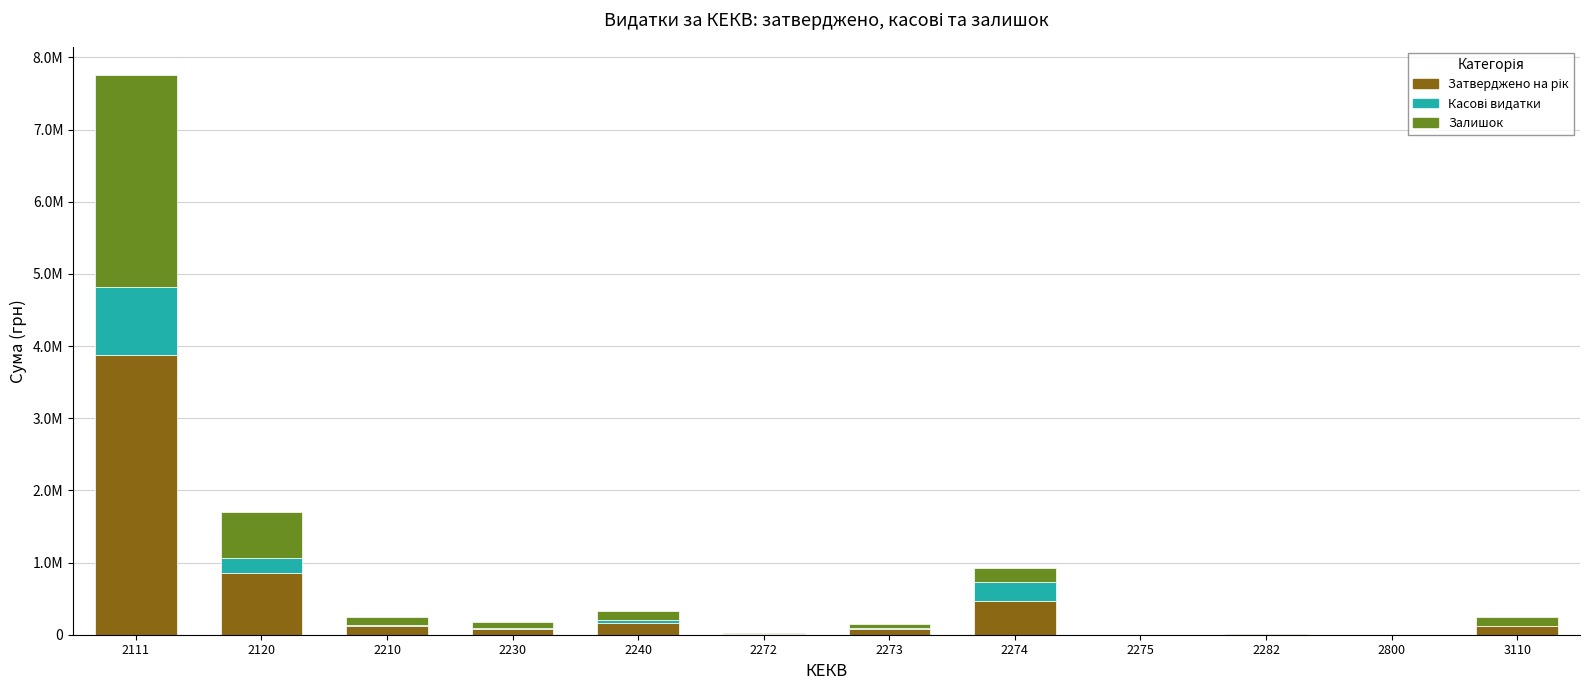

Are the bars grouped side by side (vs. stacked)?

No